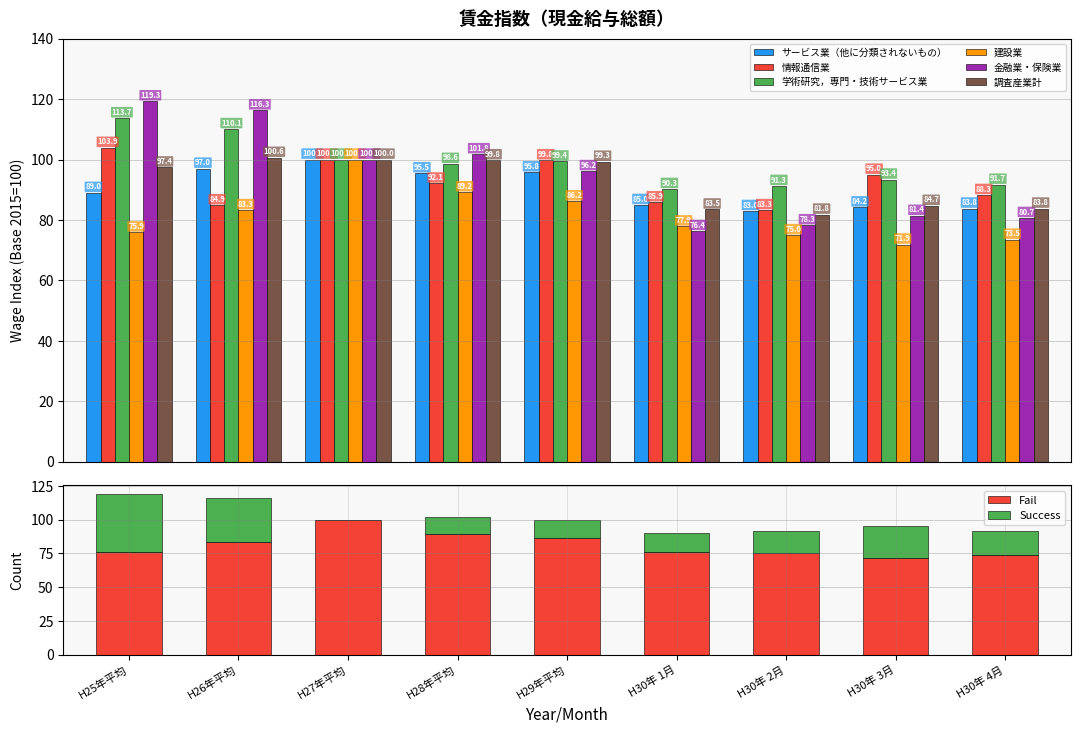

At how many categories does at least one series exceed 89?

9